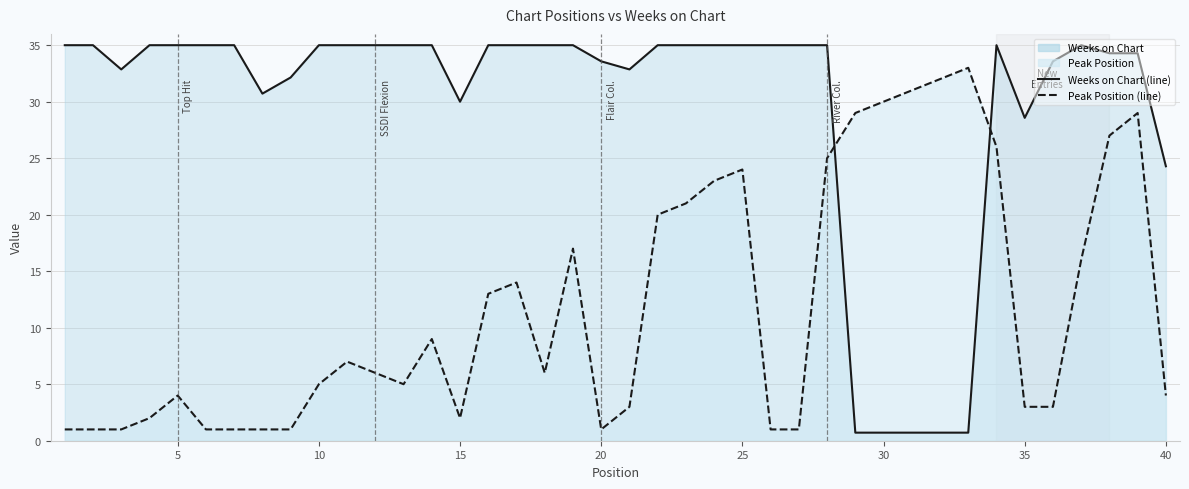

How many intersections are there between Weeks on Chart and Peak Position?

2